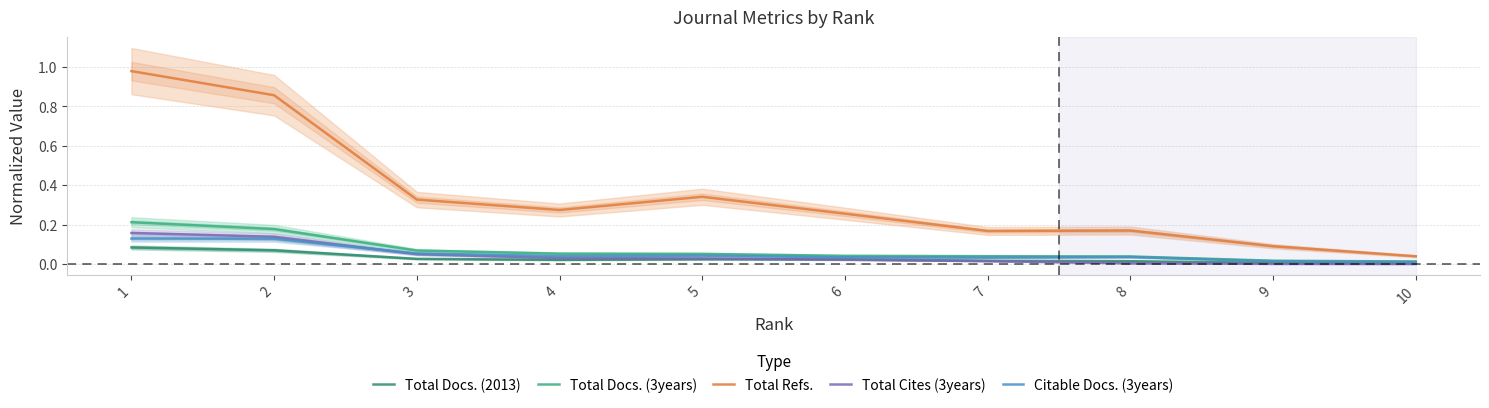

Is the value of Total Docs. (2013) at 3 greater than the value of Total Refs. at 5?

No